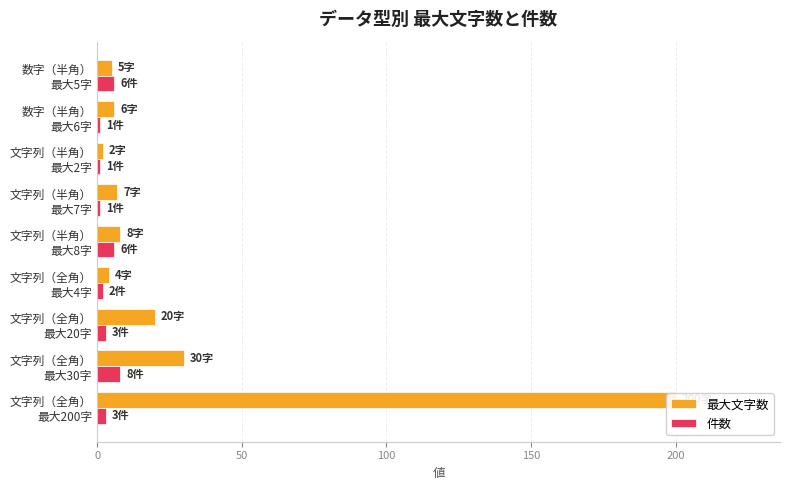

Does the chart contain stacked bars?

No